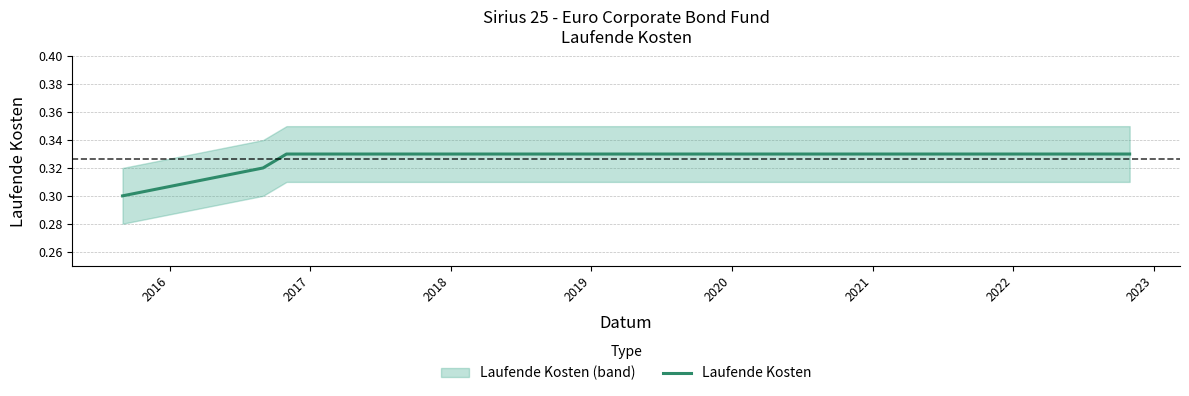

How many values are between 0 and 1?

12